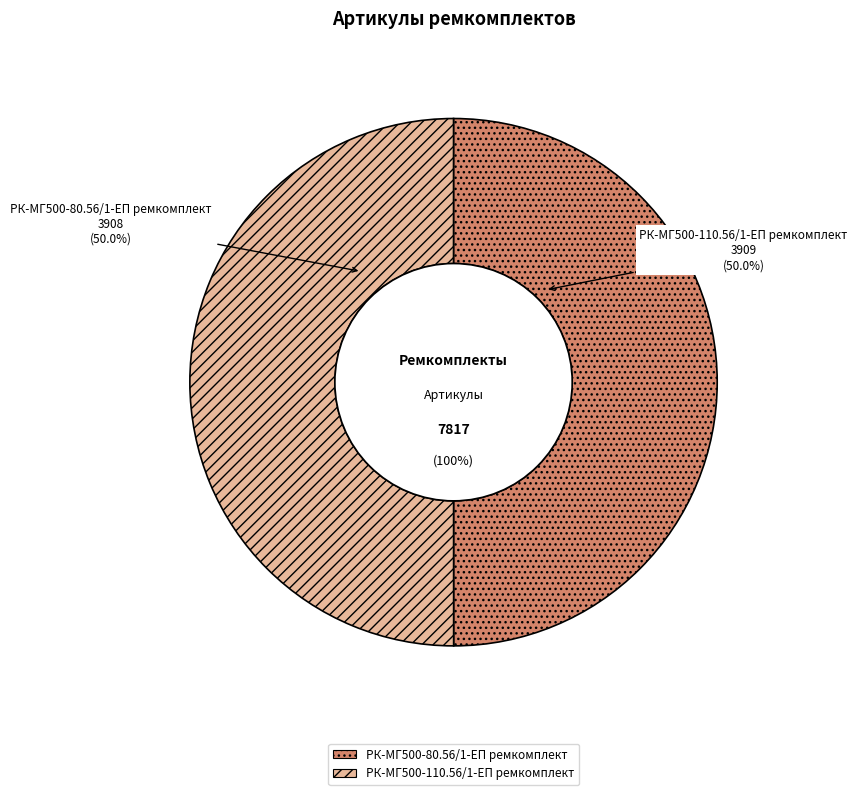

Which has a higher value, РК-МГ500-110.56/1-ЕП ремкомплект or РК-МГ500-80.56/1-ЕП ремкомплект?

РК-МГ500-110.56/1-ЕП ремкомплект